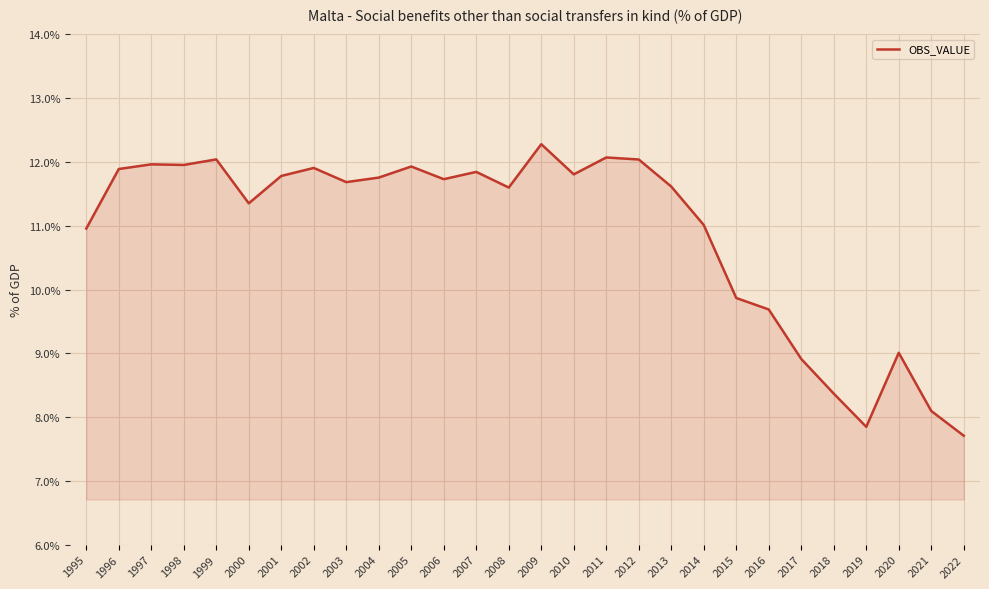

Where does the data first go above 11?

1996